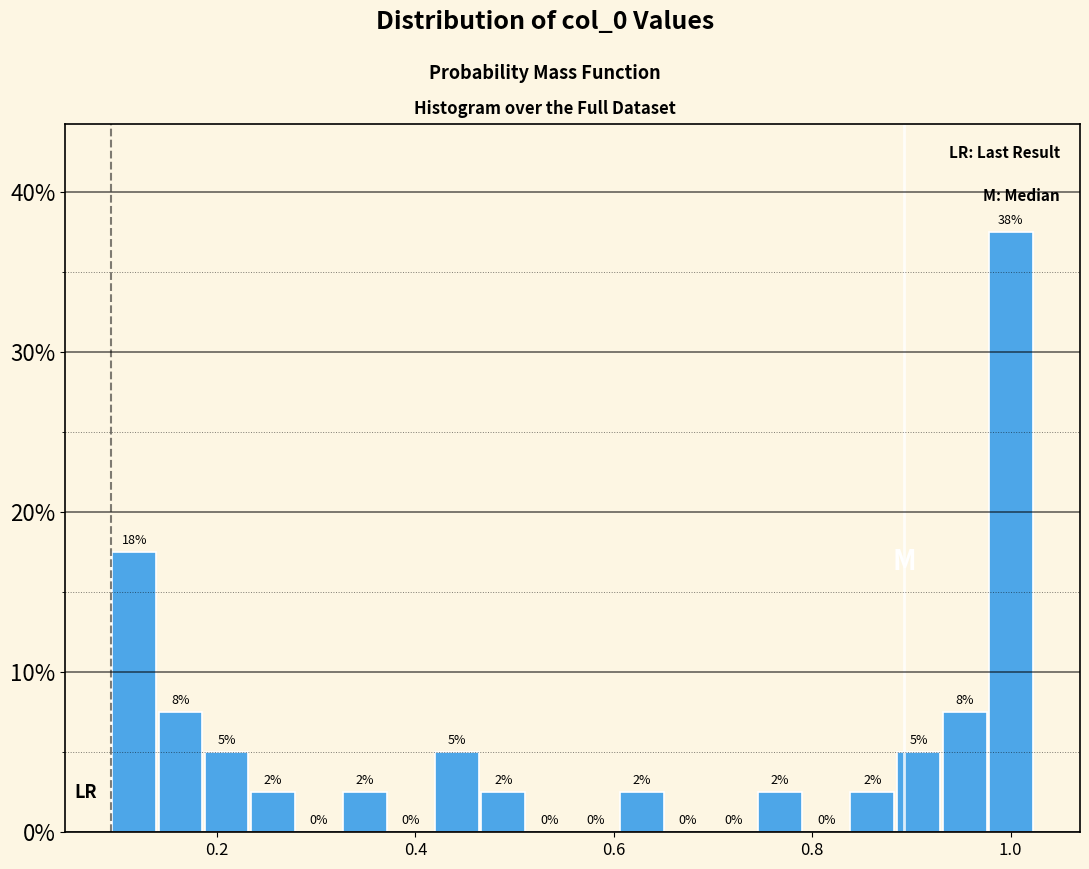

Read against the x-axis, roughly where is the centre of the tallest bar?

1.00